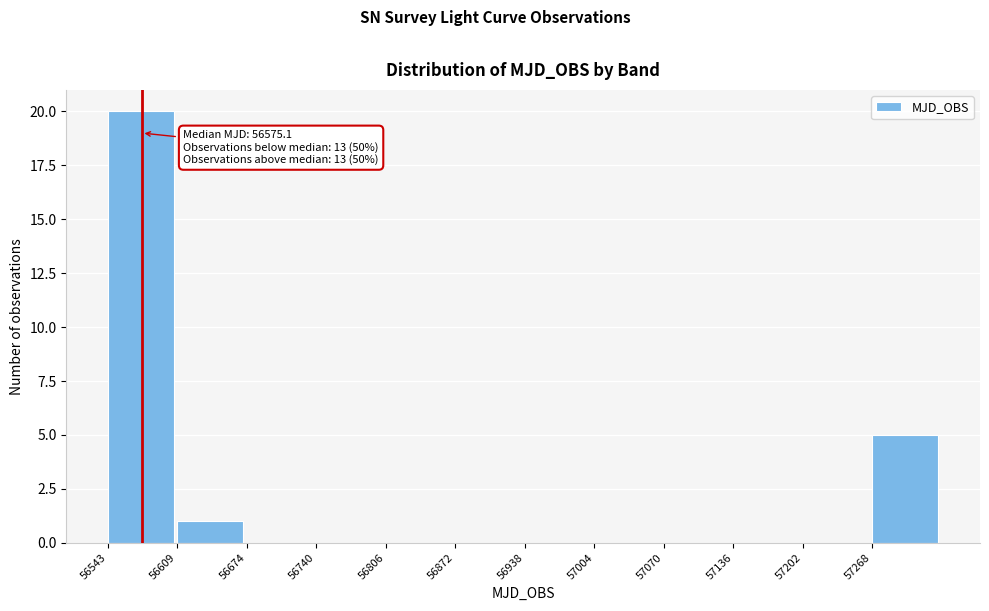

Which range on the x-axis has the tallest bar?

56540 to 56610